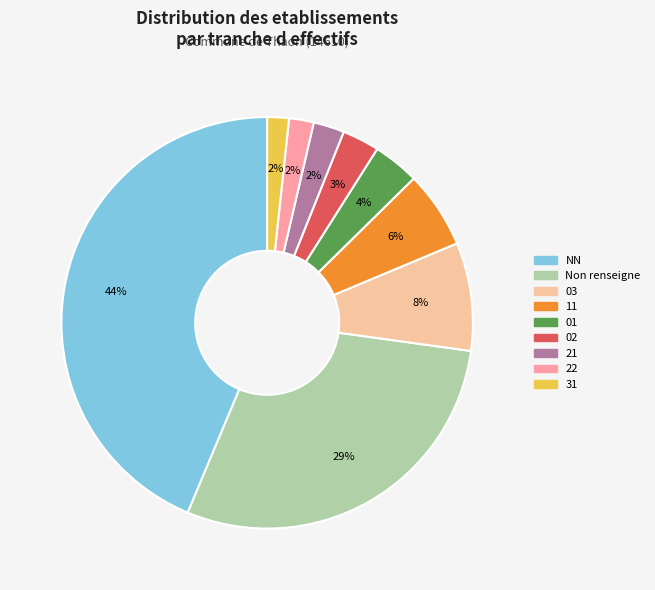

To the nearest percent, what is the average slice percentage?

11%